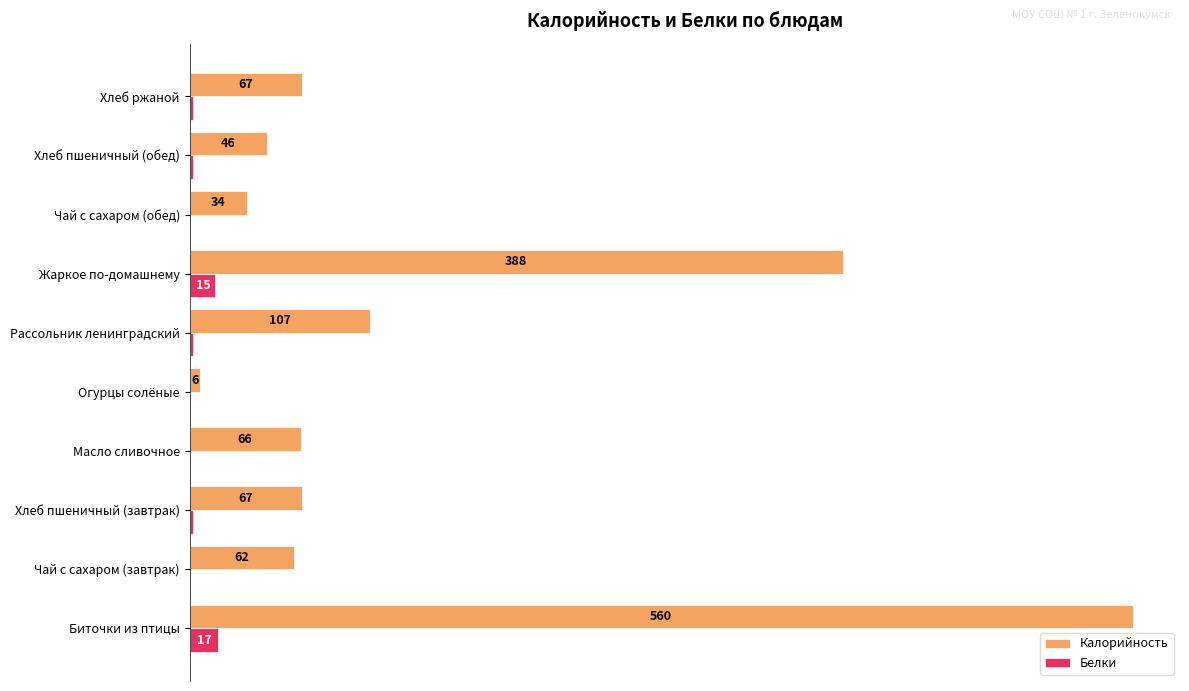

Which category has the highest value in the Калорийность series?

Биточки из птицы